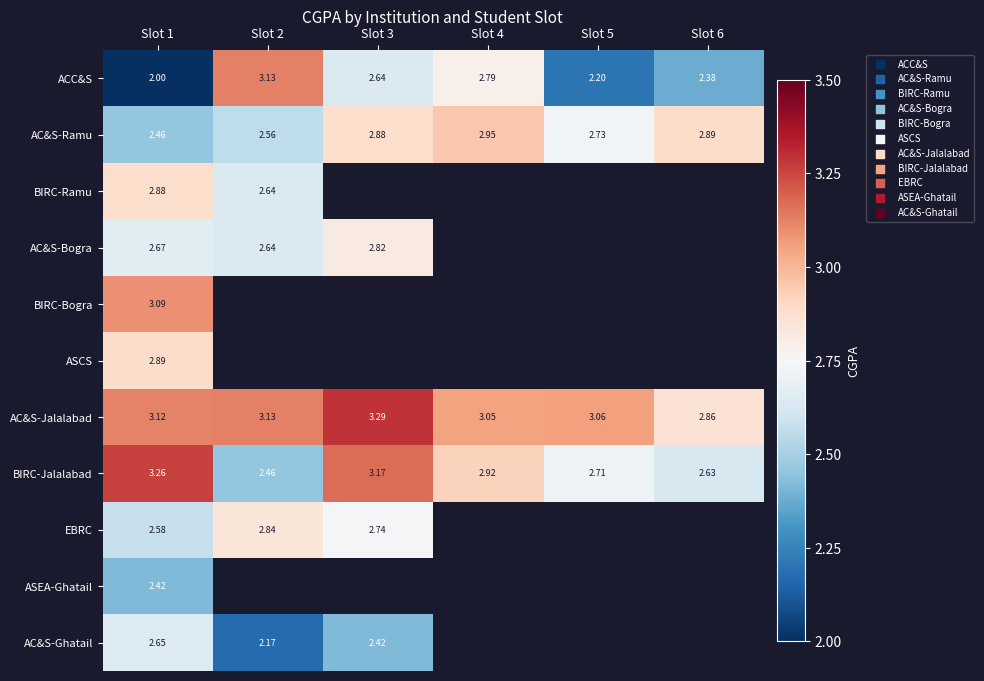

What is the minimum value for AC&S-Ghatail?

2.2